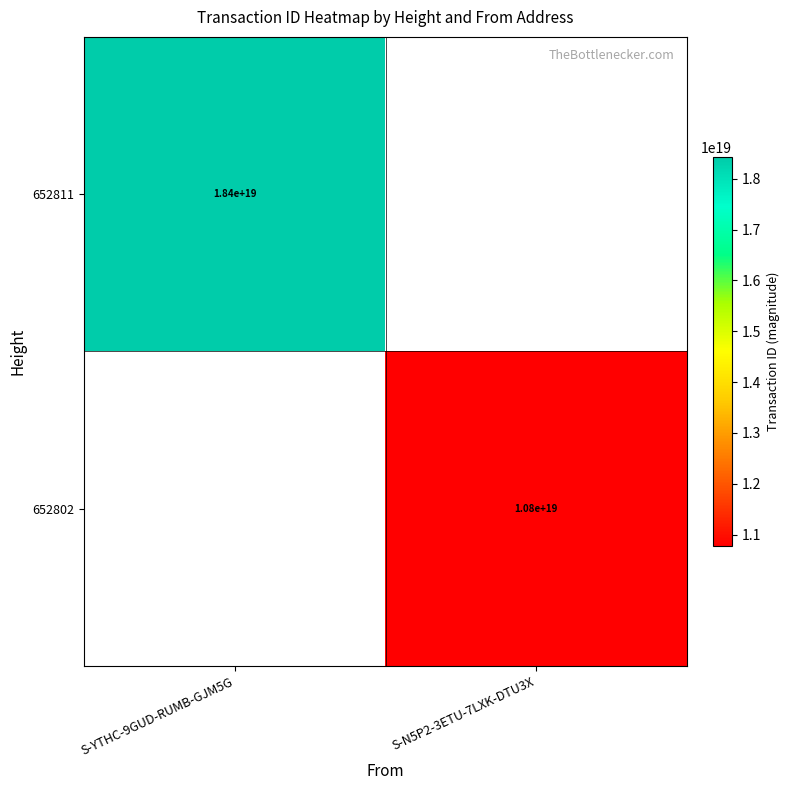

True or false: 652802 has a value of 16612134928534079488 at S-N5P2-3ETU-7LXK-DTU3X.

False